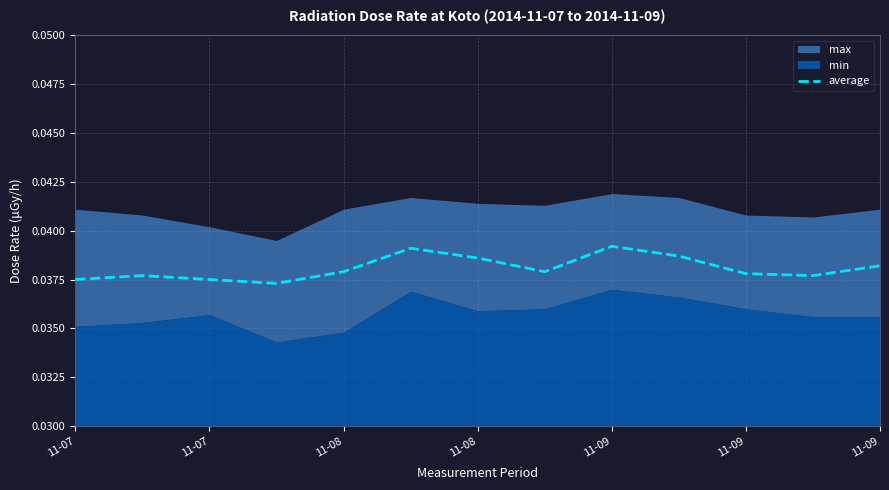

The value at 11-09 is 0.0. True or false?

True